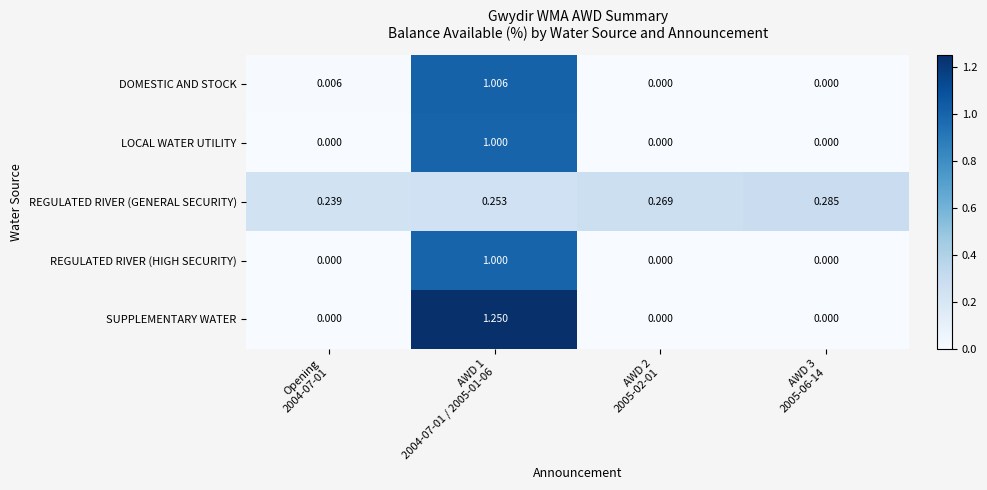

At which category is the sum across all series the highest?

AWD 1
2004-07-01 / 2005-01-06